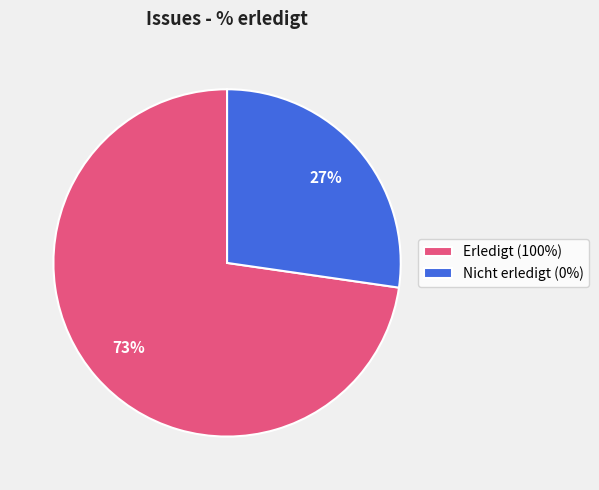

Is Erledigt (100%) the majority of the pie?

Yes